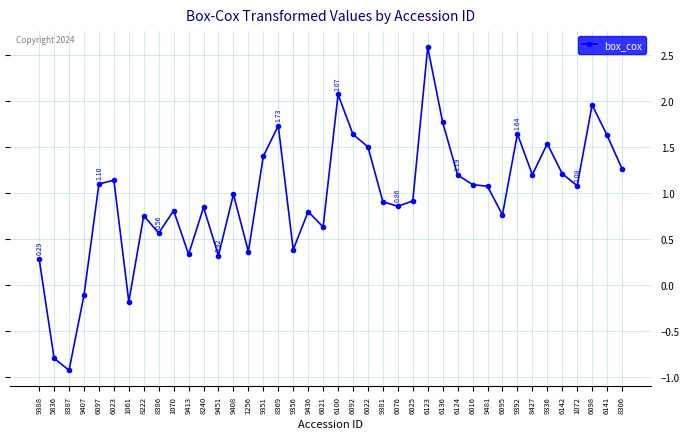

What is the greatest value displayed?

2.6